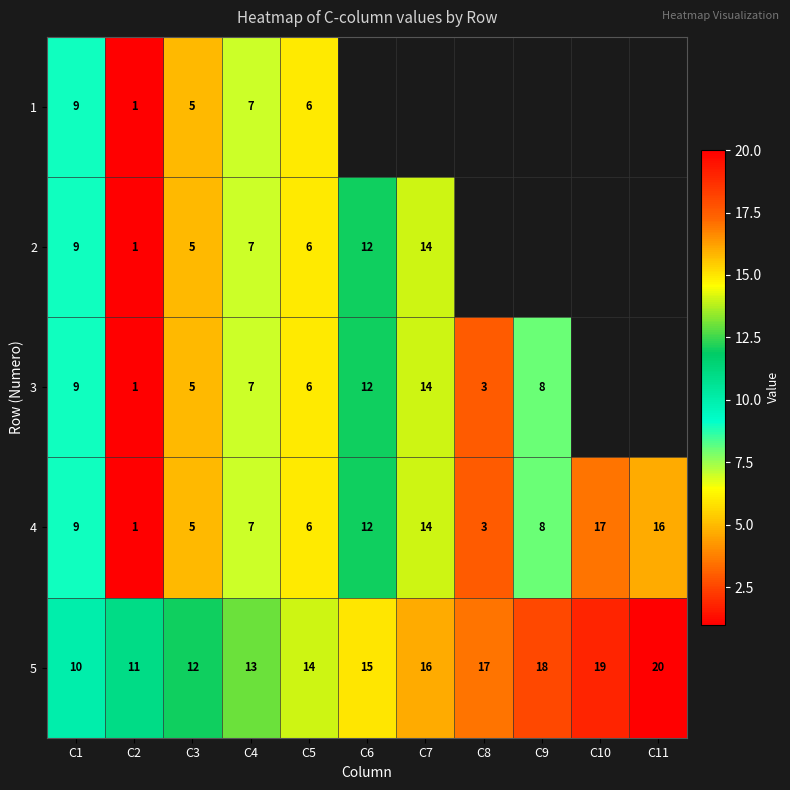

At how many categories does at least one series exceed 14?

6